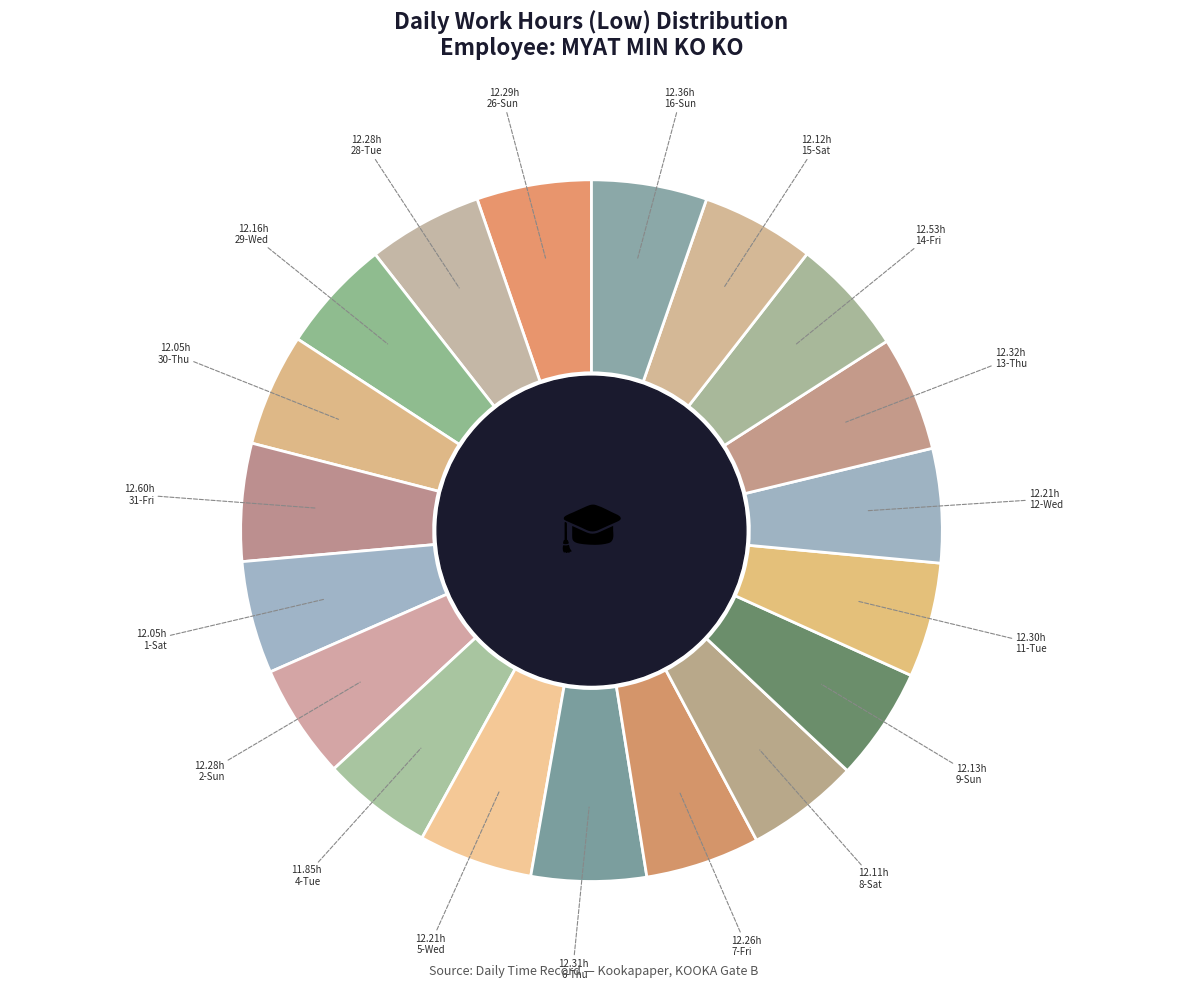

Is there a majority slice in this chart?

No